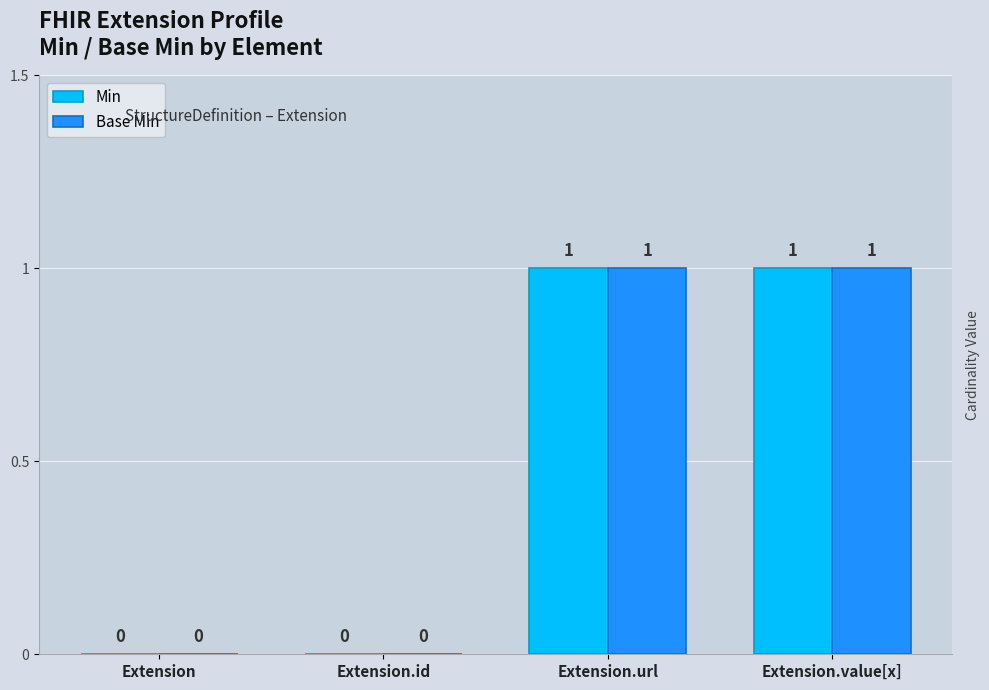

Is it true that Base Min equals 0 at Extension?

True